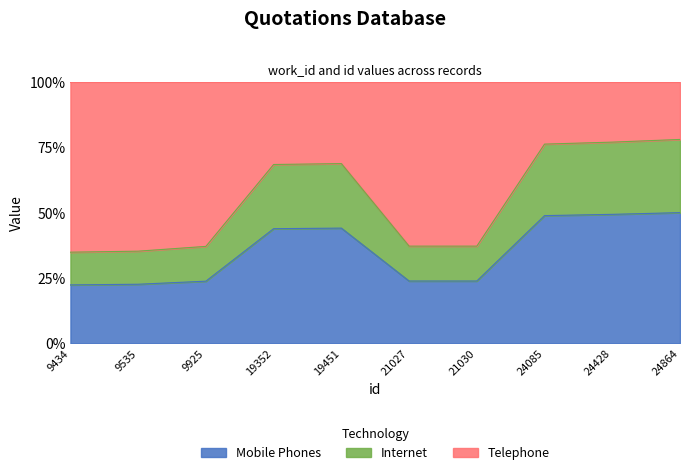

The Mobile Phones series shows 50.0 at 24864. True or false?

True